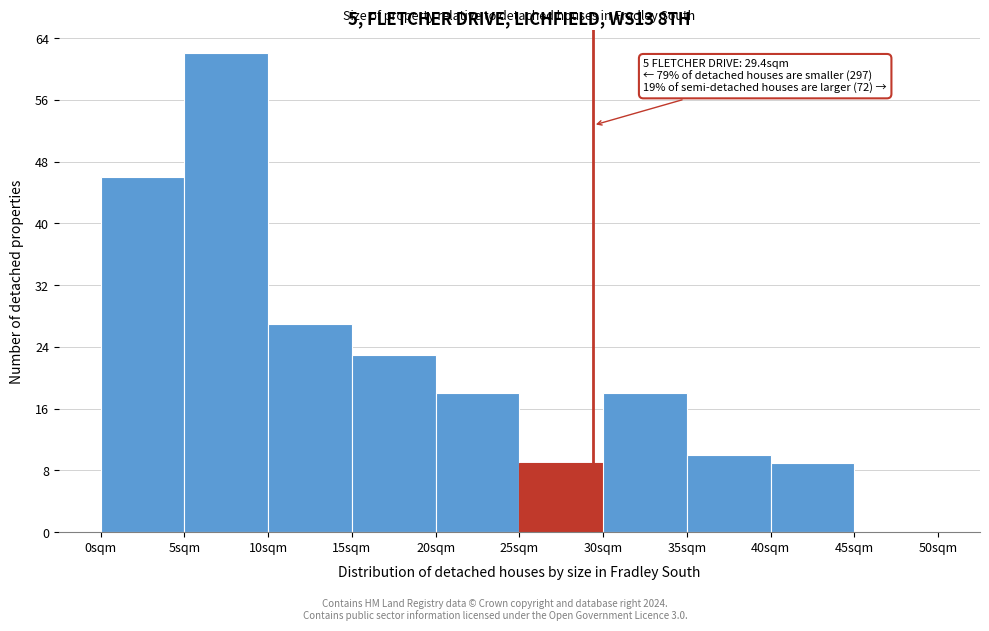

Which range on the x-axis has the tallest bar?

5 to 10